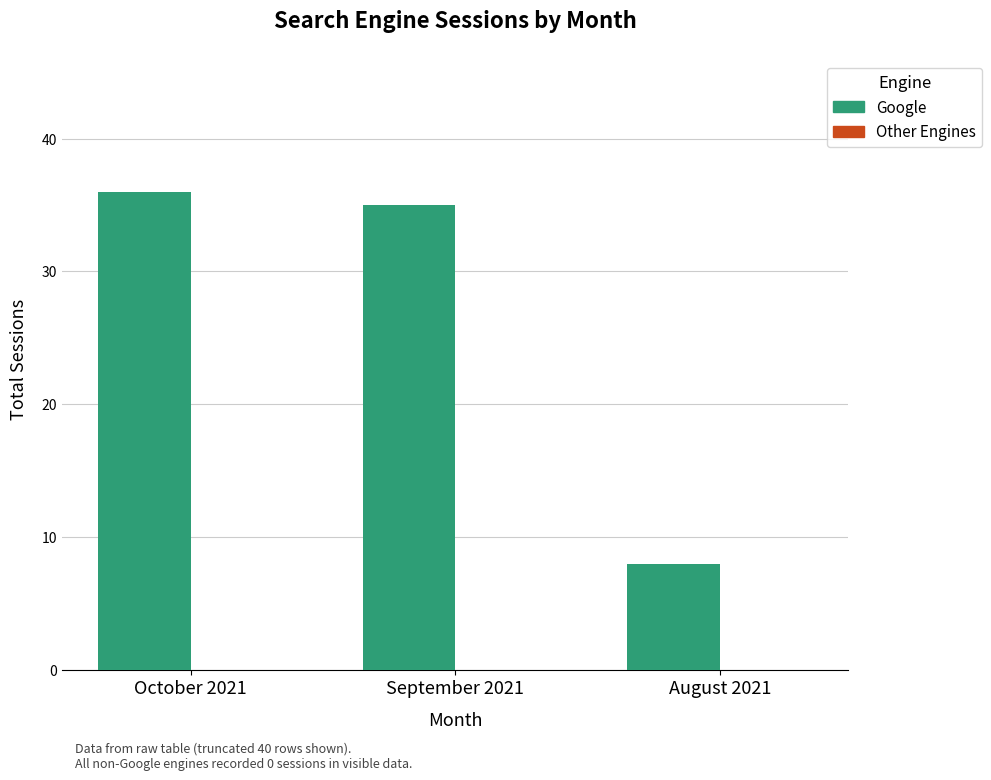

How many bars are there in total?

3